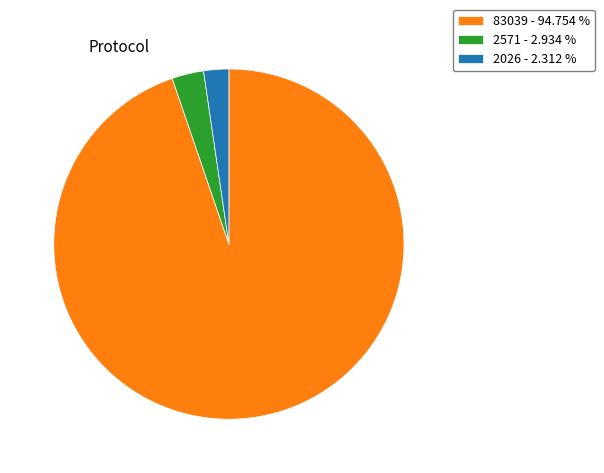

How many slices are in this pie chart?

3